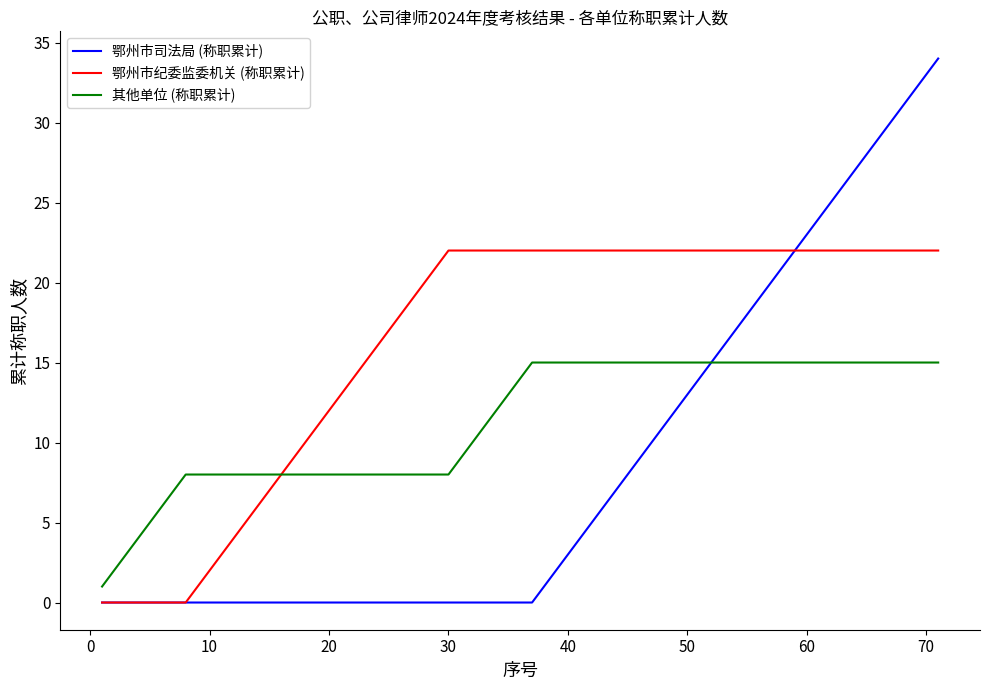

Which series has the largest total across all categories?

鄂州市纪委监委机关 (称职累计)